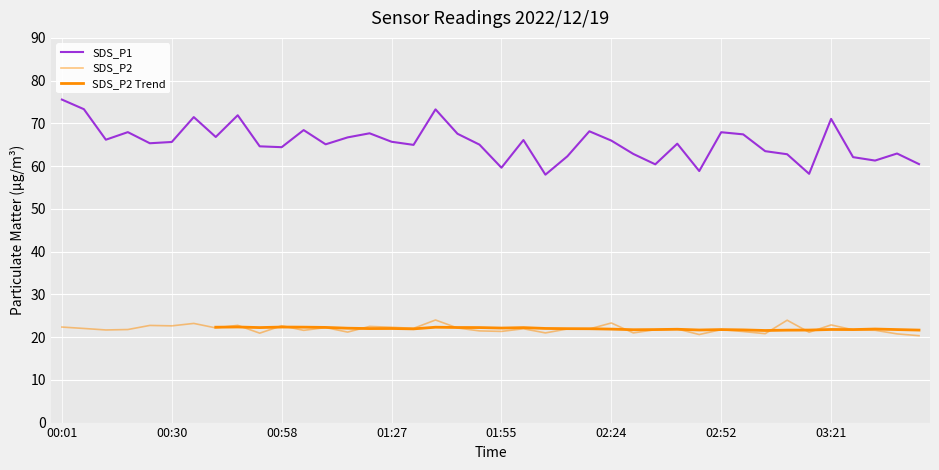

How many interior local peaks does the SDS_P1 series have?

12